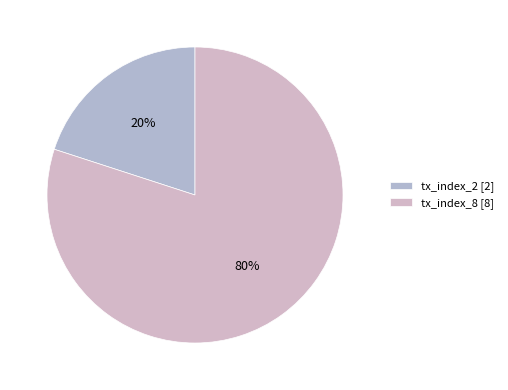

Count the number of slices in the pie.

2